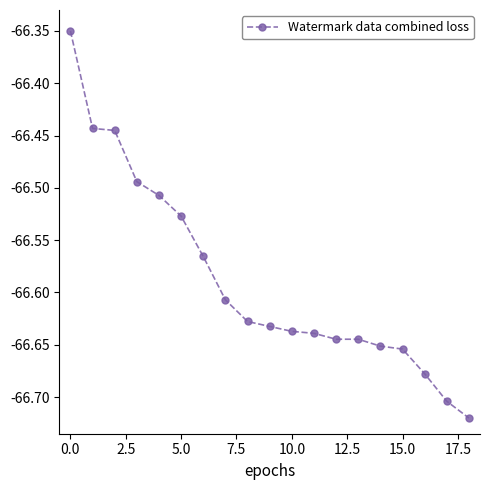

What is the difference between the second highest and second lowest values?

0.3